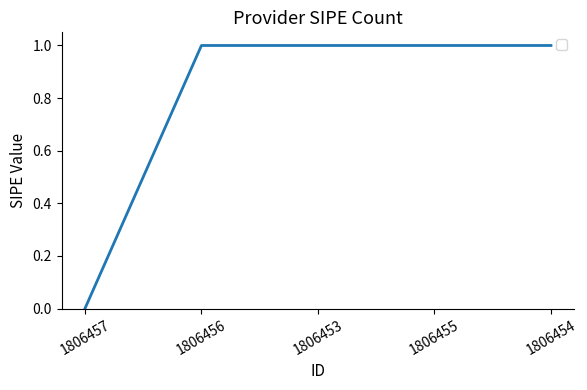

What is the change in value from 1806457 to 1806455?

+1